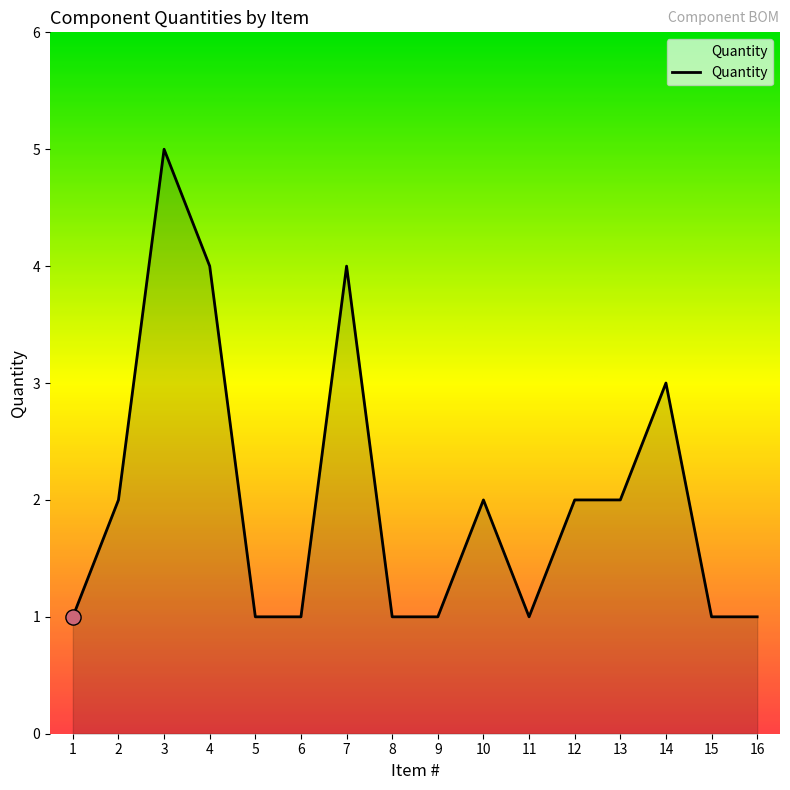

Which has a higher value, 10 or 16?

10